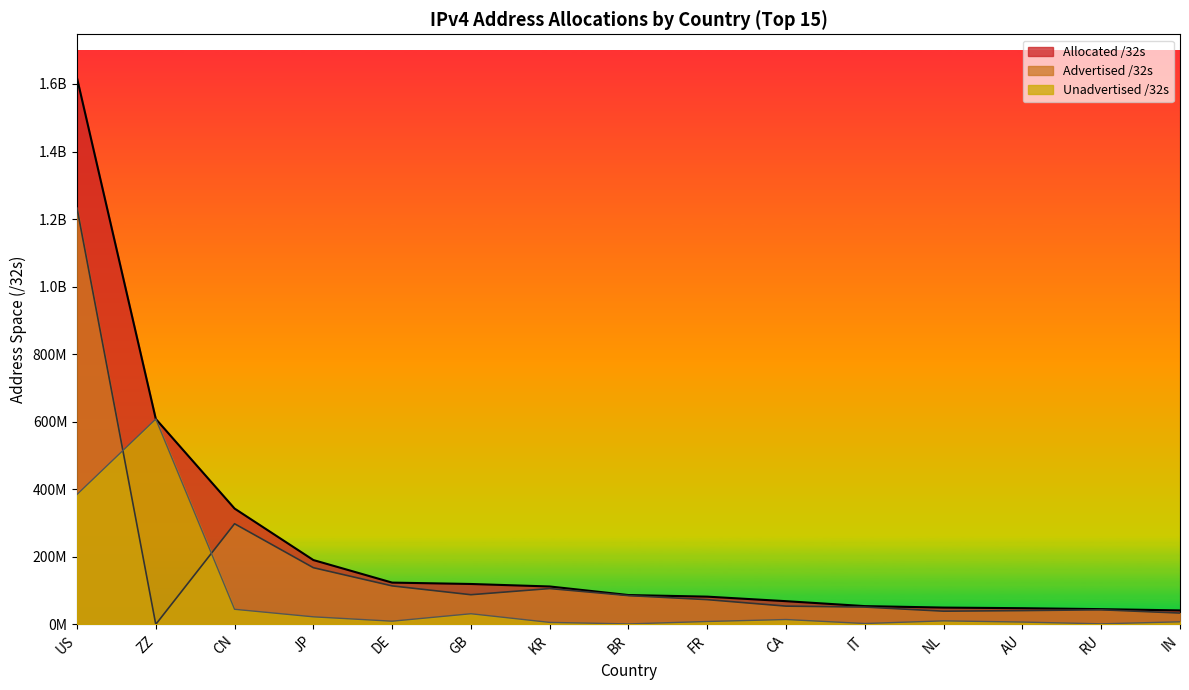

Which series changed the most between JP and GB?

Advertised /32s